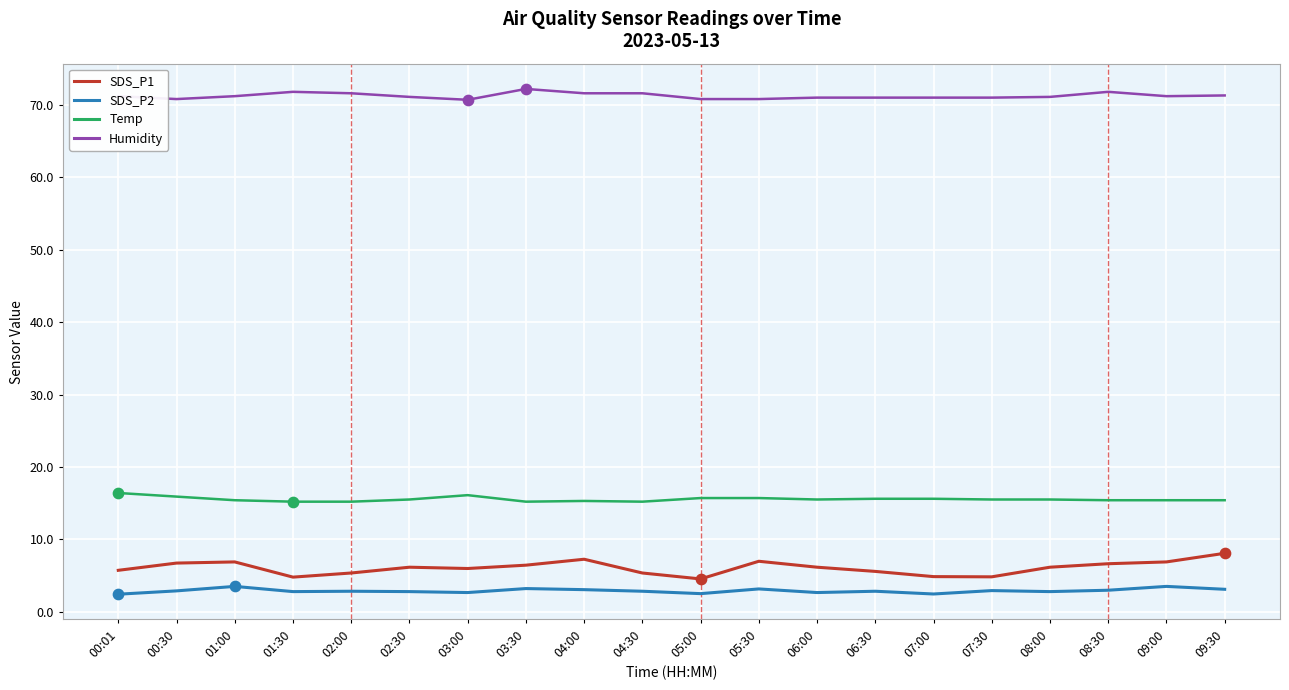

True or false: Temp has a value of 15.2 at 01:30.

True